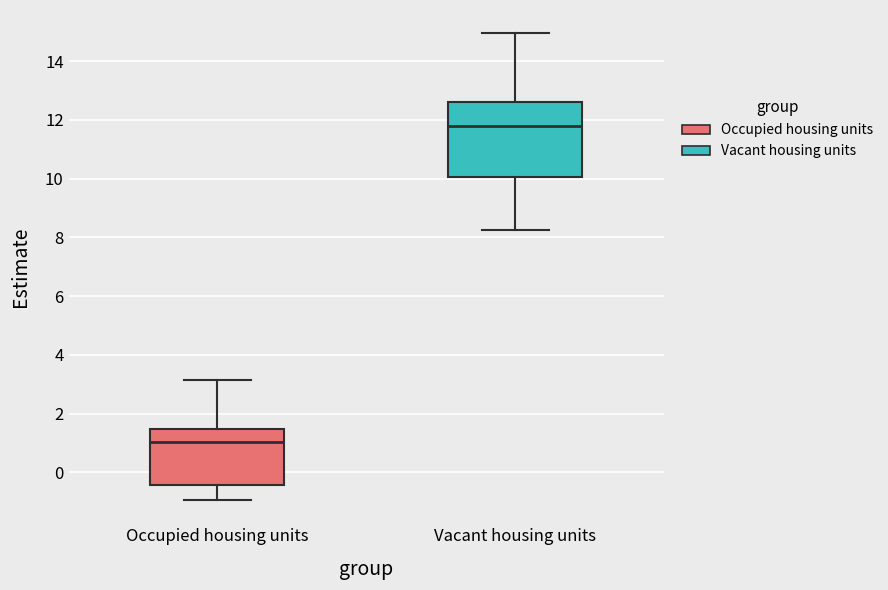

Where is the lower edge of the box for Vacant housing units on the y-axis? The values are not printed on the chart, so give them approximately, as read against the axis.

10.0